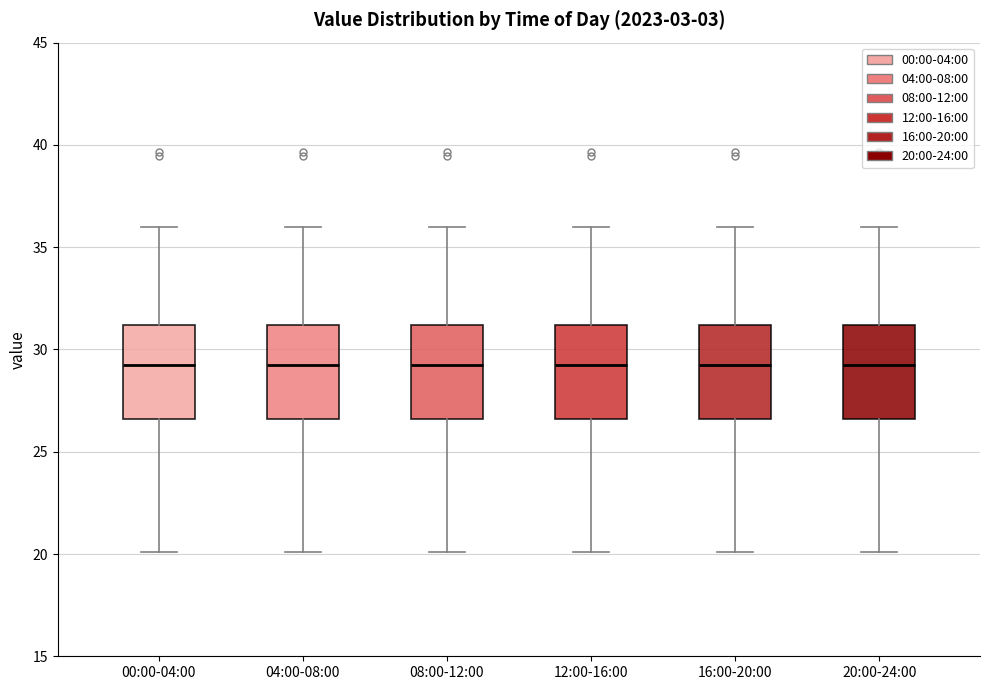

Reading left to right, read every box against the y-axis: the position of its median line, the range the box covers, and the ends of its whiskers. The values are not printed on the chart, so give them approximately, as read against the axis.

00:00-04:00: median 29.5, box 26.5 to 31.0, whiskers 20.0 to 36.0
04:00-08:00: median 29.5, box 26.5 to 31.0, whiskers 20.0 to 36.0
08:00-12:00: median 29.5, box 26.5 to 31.0, whiskers 20.0 to 36.0
12:00-16:00: median 29.5, box 26.5 to 31.0, whiskers 20.0 to 36.0
16:00-20:00: median 29.5, box 26.5 to 31.0, whiskers 20.0 to 36.0
20:00-24:00: median 29.5, box 26.5 to 31.0, whiskers 20.0 to 36.0